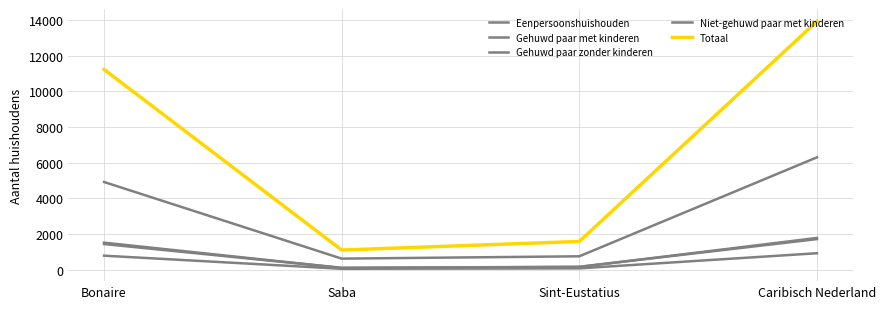

Reading right to left, list all the values displayed in this chart.

Eenpersoonshuishouden: 6297	755	625	4917
Gehuwd paar met kinderen: 1783	158	106	1519
Gehuwd paar zonder kinderen: 1718	168	108	1442
Niet-gehuwd paar met kinderen: 927	80	57	790
Totaal: 13913	1587	1106	11220